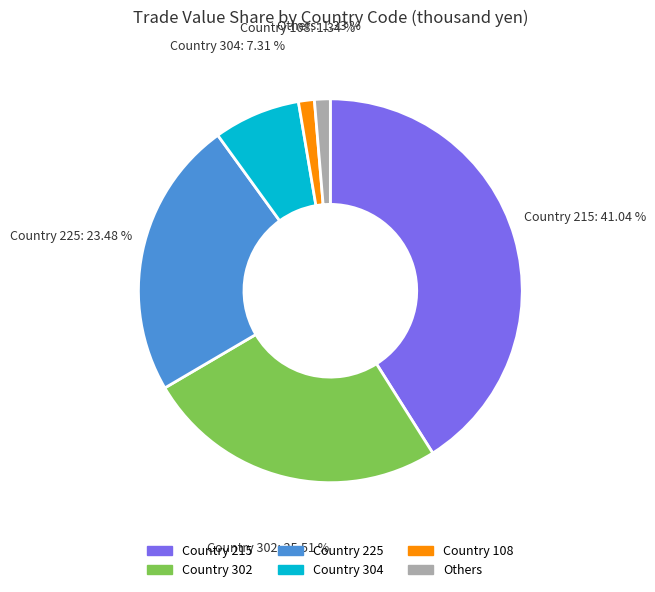

How many slices are in this pie chart?

6